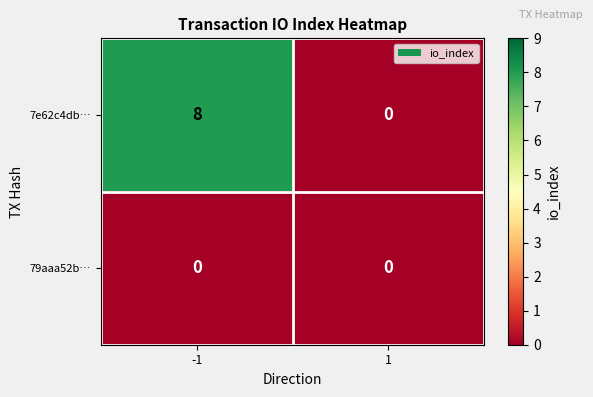

At how many categories does at least one series exceed 5?

1